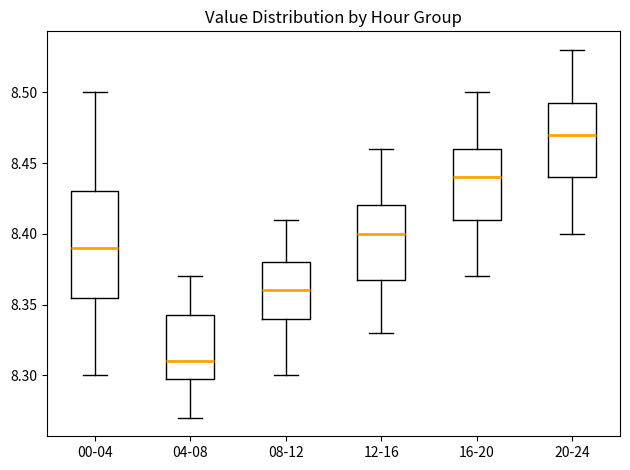

Where is the lower edge of the box for 12-16 on the y-axis? The values are not printed on the chart, so give them approximately, as read against the axis.

8.370